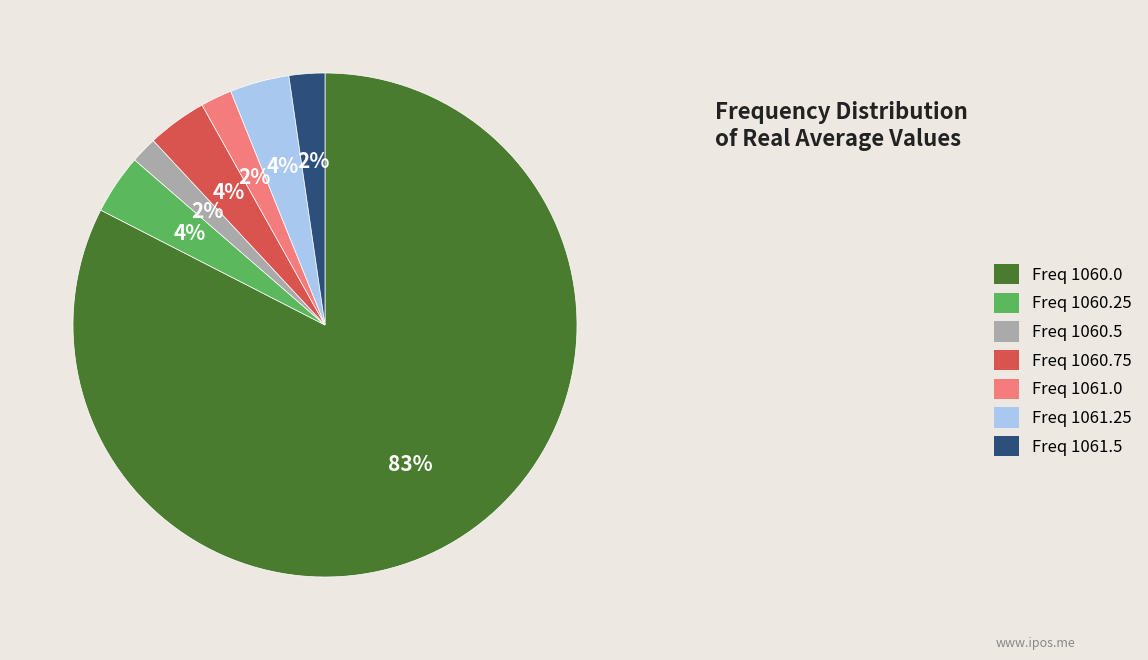

Is the sum of Freq 1060.75 and Freq 1060.0 greater than half?

Yes